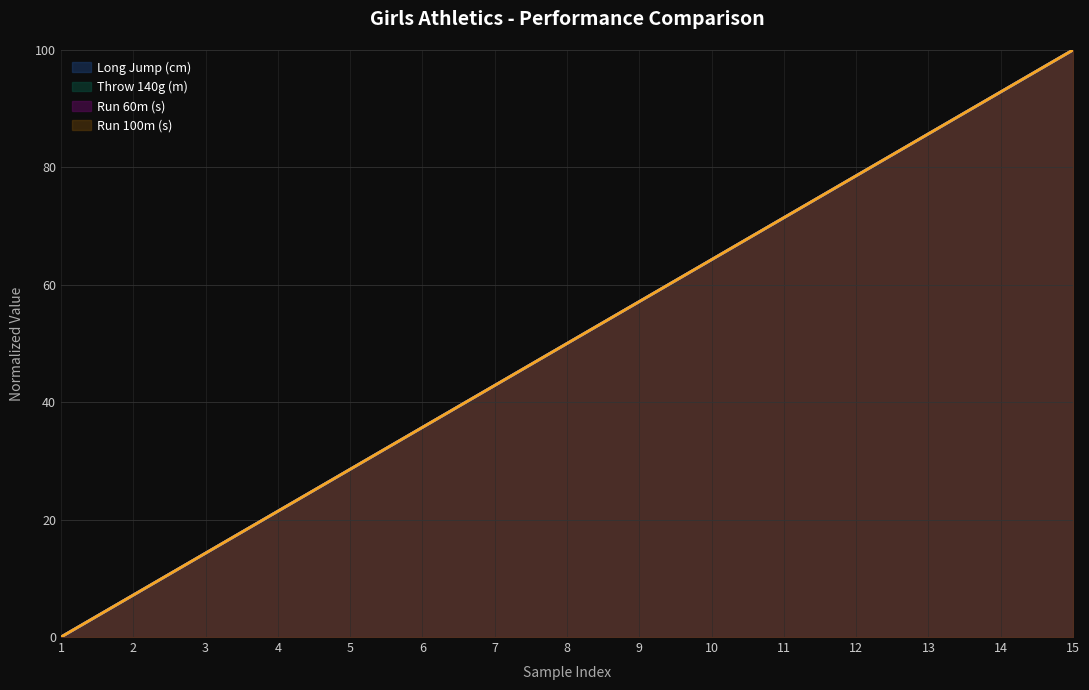

What are all the series names shown in the legend?

Long Jump (cm), Throw 140g (m), Run 60m (s), Run 100m (s)